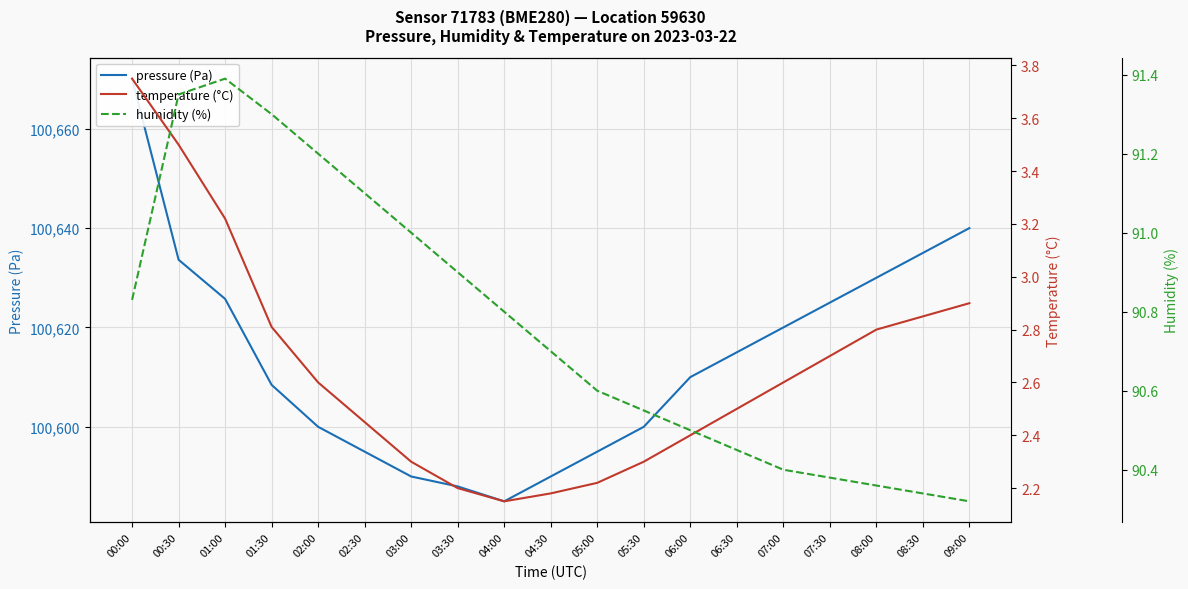

The humidity (%) series shows 90.4 at 07:00. True or false?

True